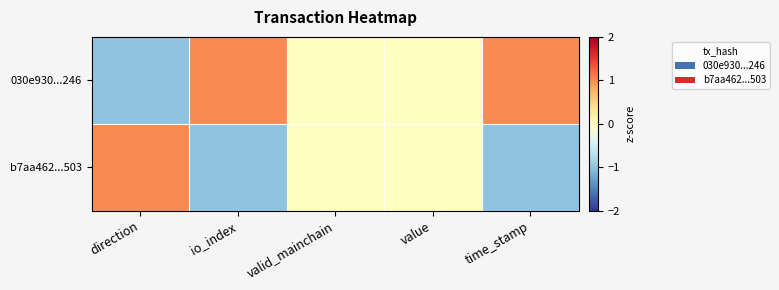

Count the number of categories in the chart.

5